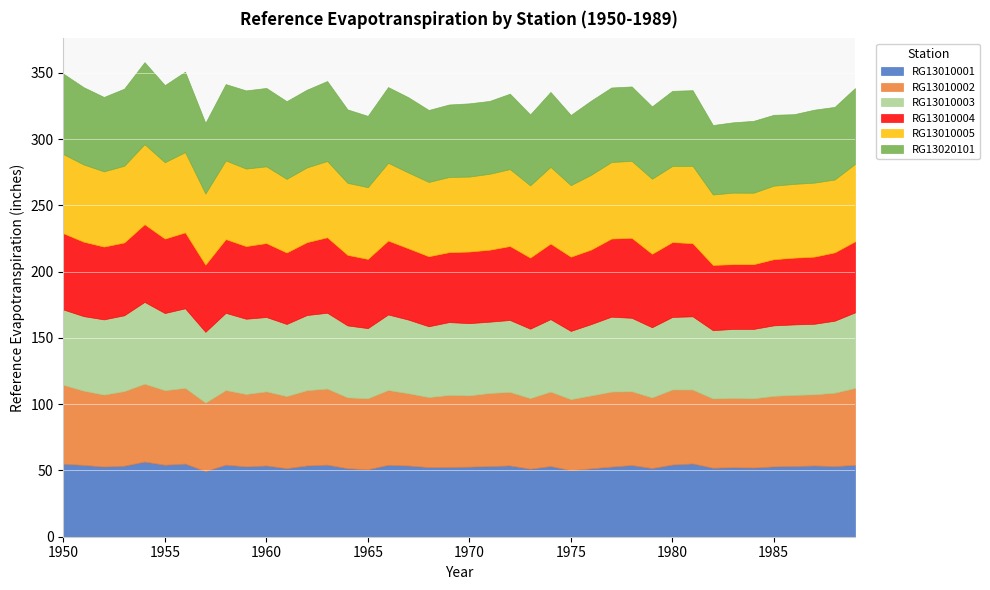

Where is the first local maximum for RG13010002?

1954